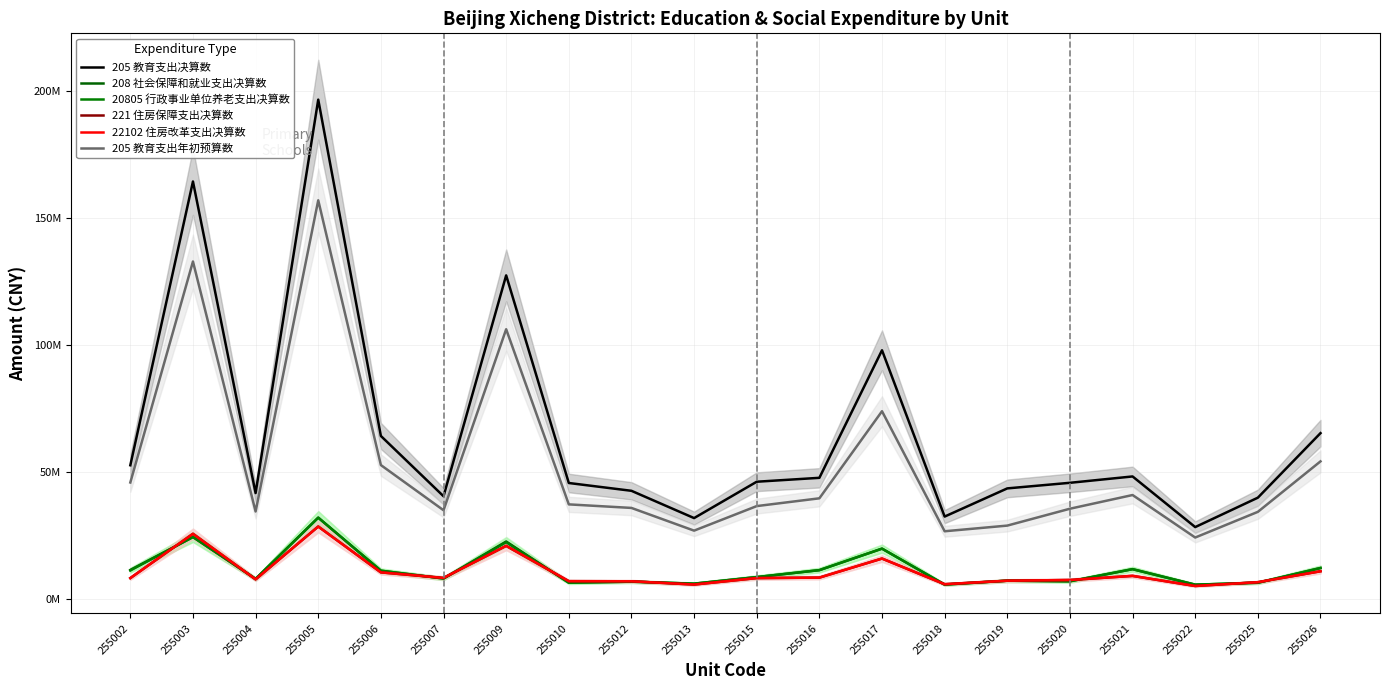

What are all the series names shown in the legend?

205 教育支出决算数, 208 社会保障和就业支出决算数, 20805 行政事业单位养老支出决算数, 221 住房保障支出决算数, 22102 住房改革支出决算数, 205 教育支出年初预算数